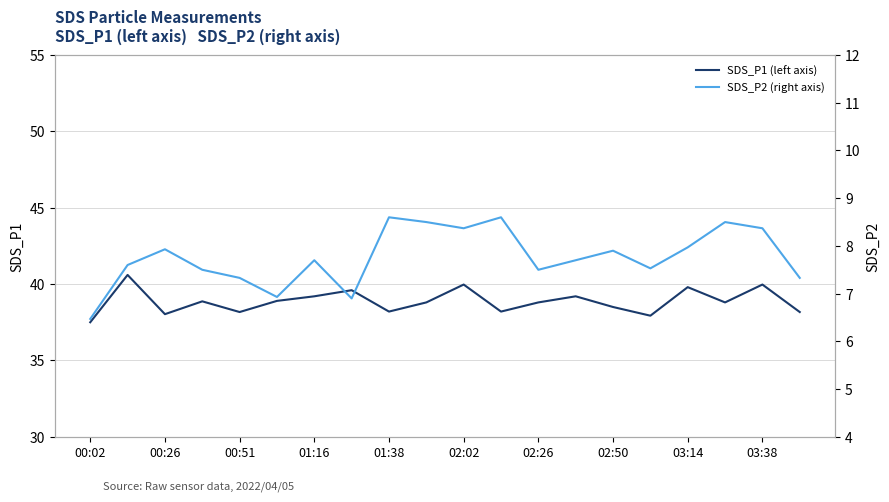

The value of SDS_P1 (left axis) at 00:02 is 37.5. True or false?

True